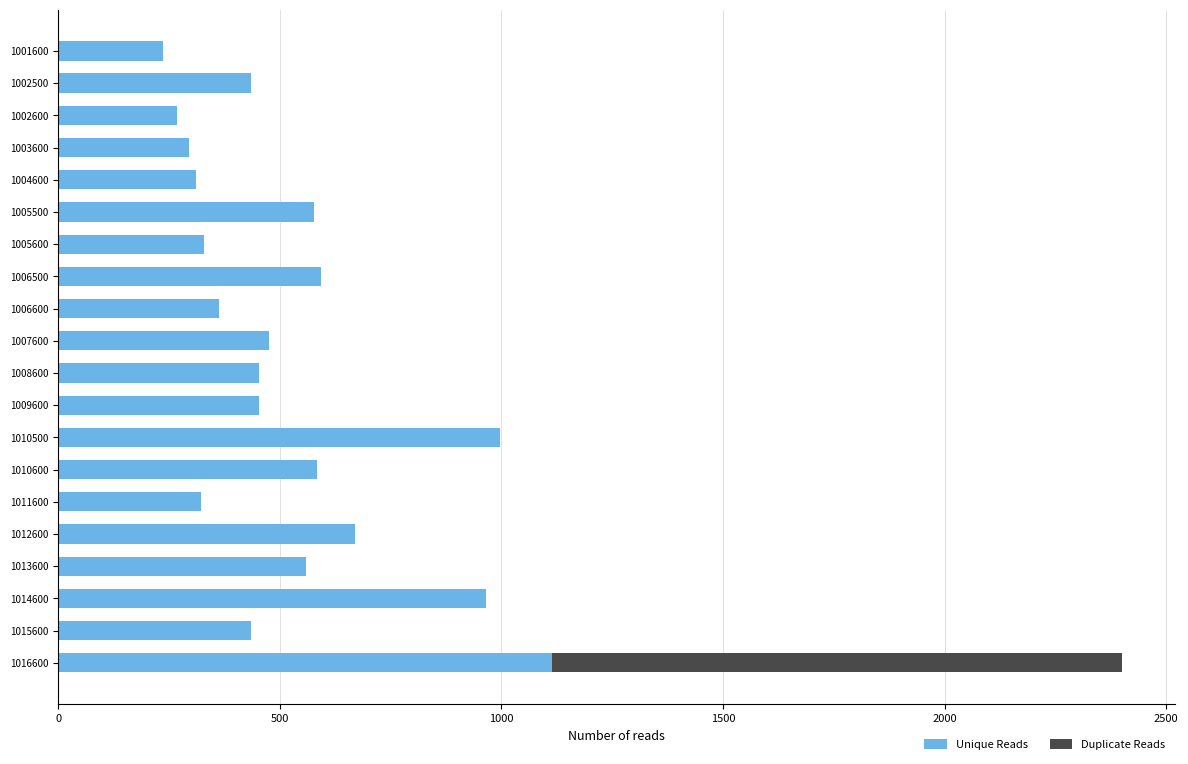

At which category is the sum across all series the highest?

1016600